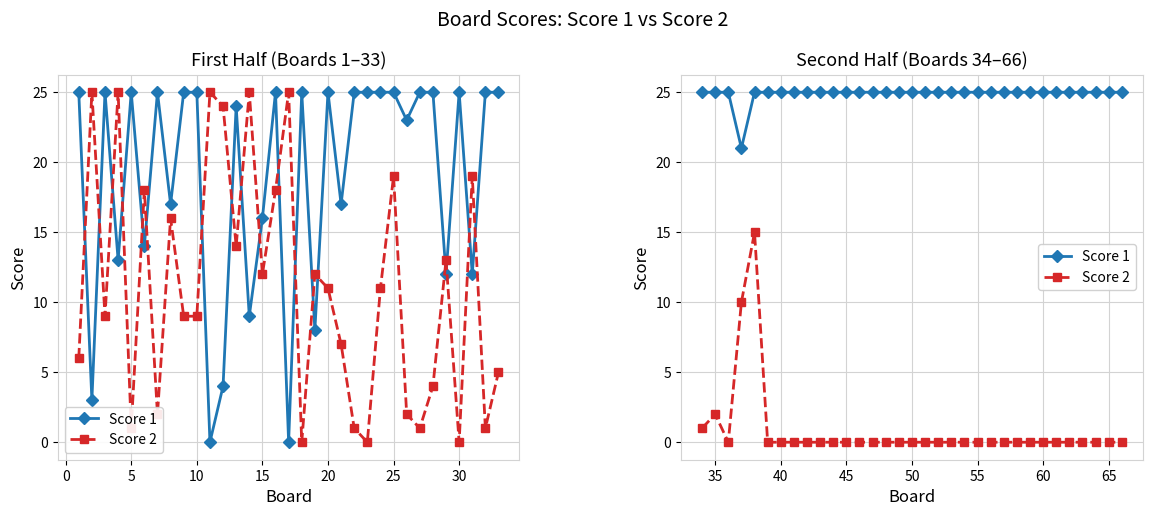

Does the chart have visible grid lines?

Yes